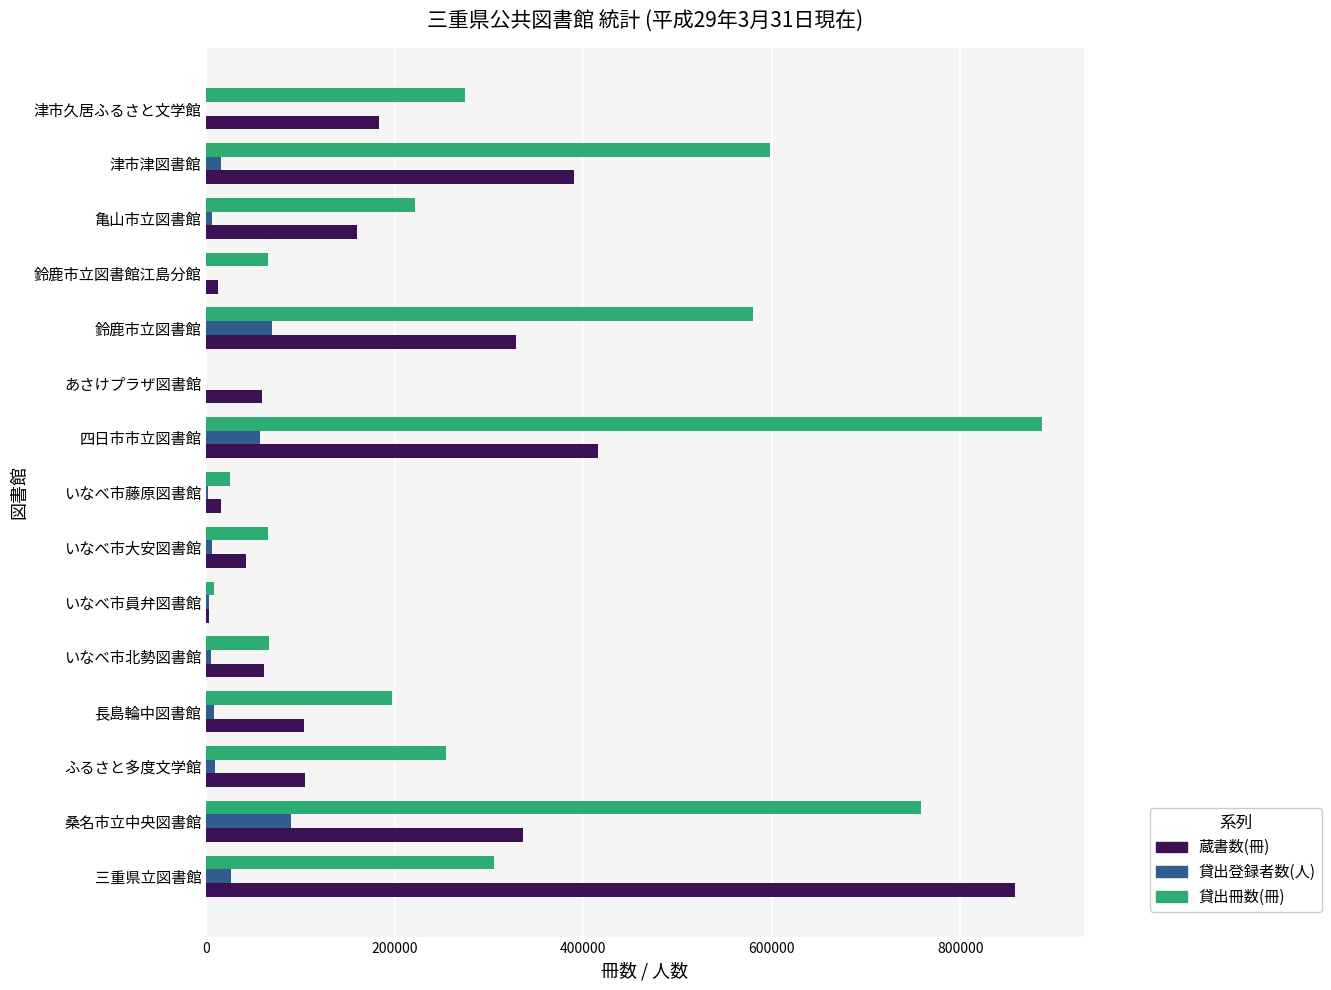

Is the value of 貸出冊数(冊) at 亀山市立図書館 greater than the value of 蔵書数(冊) at 津市津図書館?

No